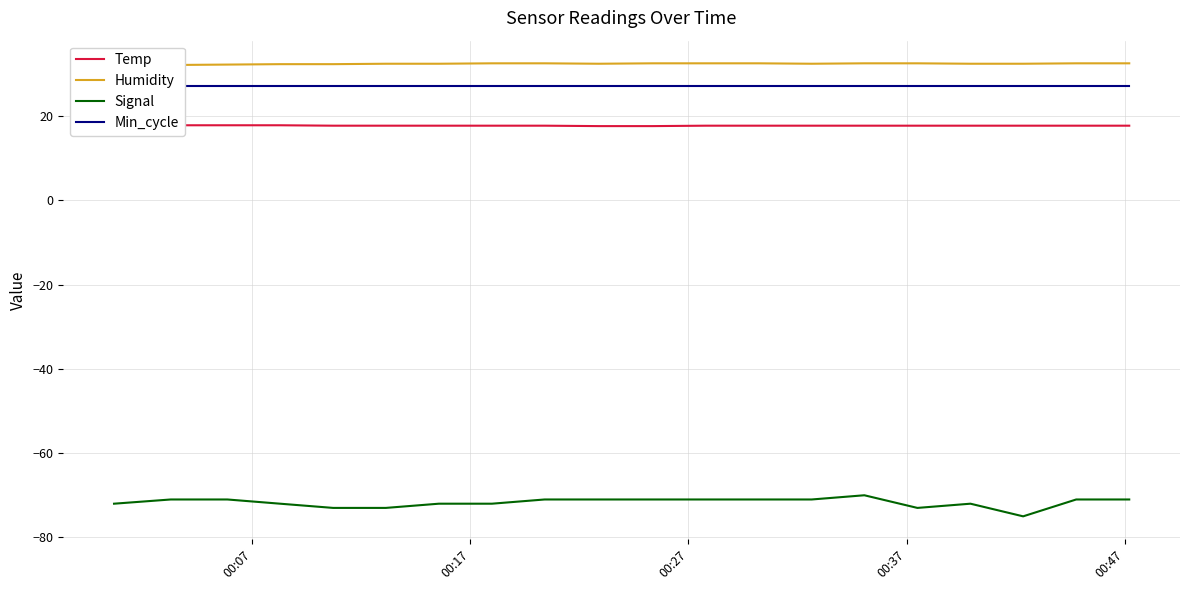

What is the minimum value for Signal?

-75